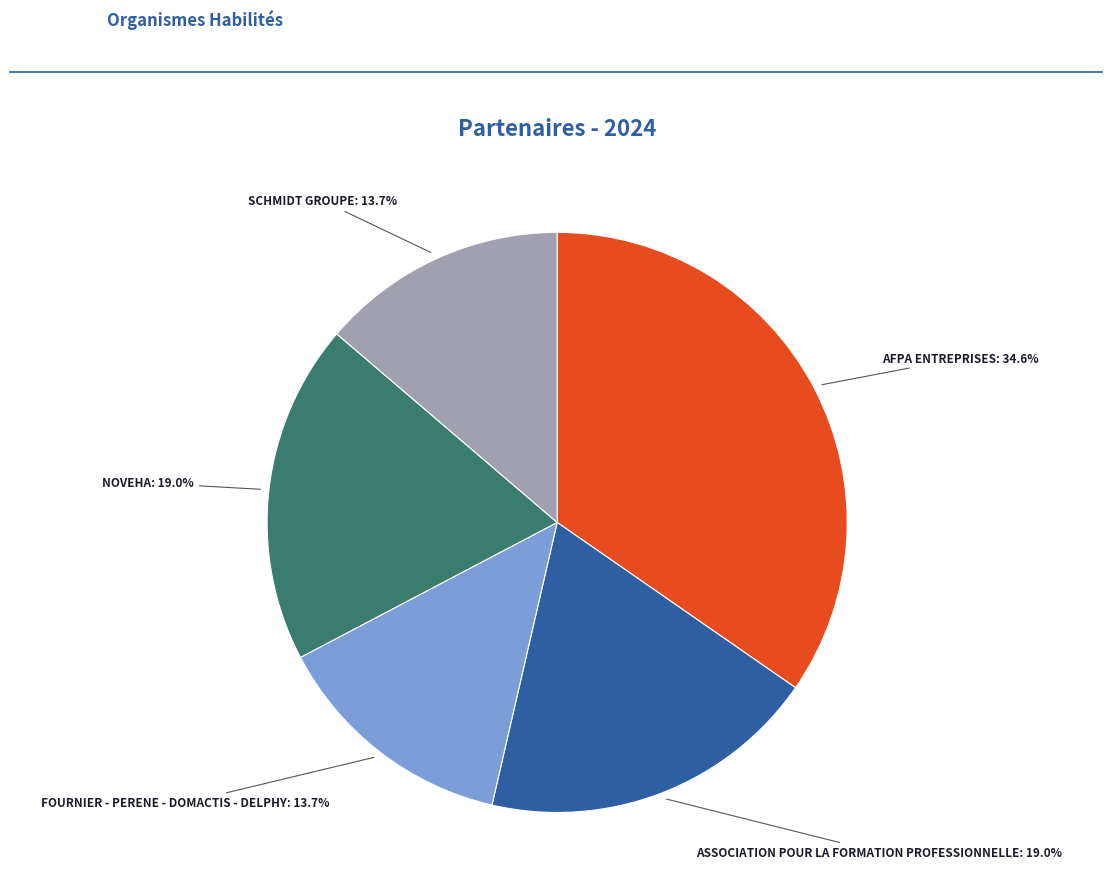

True or false: FOURNIER - PERENE - DOMACTIS - DELPHY accounts for 14% of the total.

True